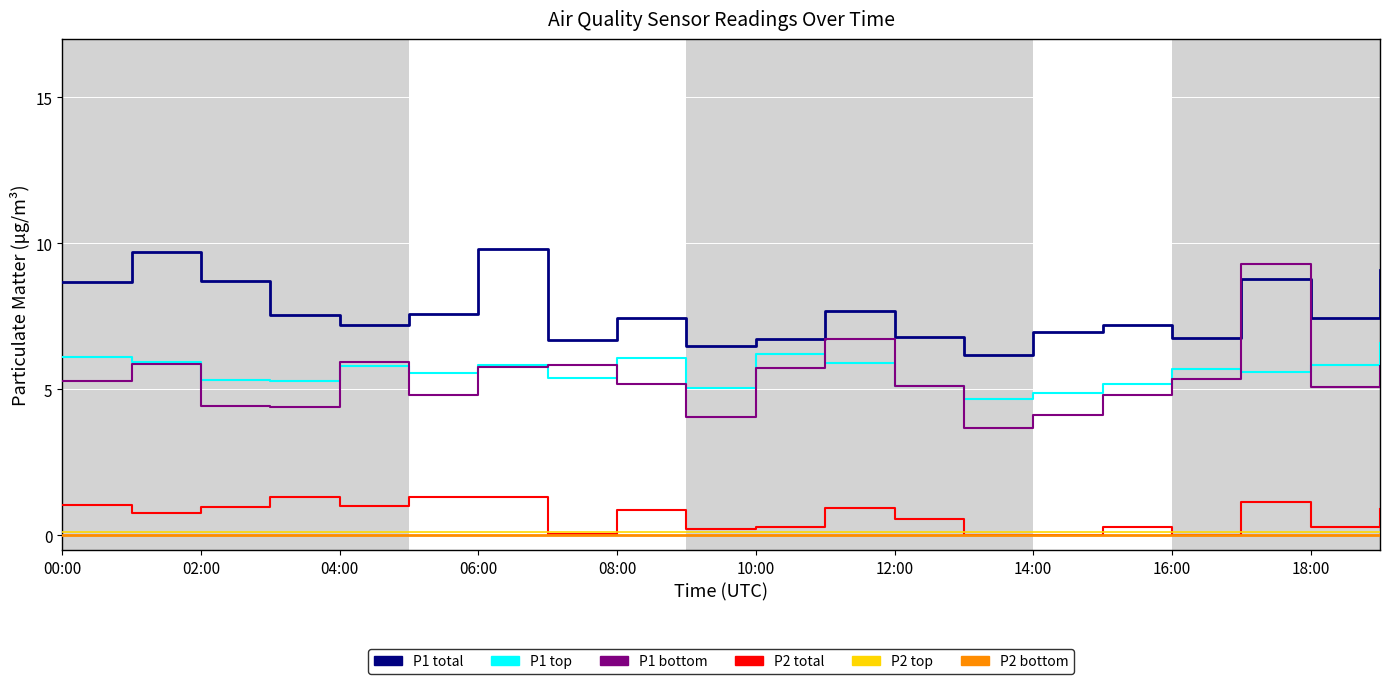

Which series has the largest range (max minus min)?

P1 bottom